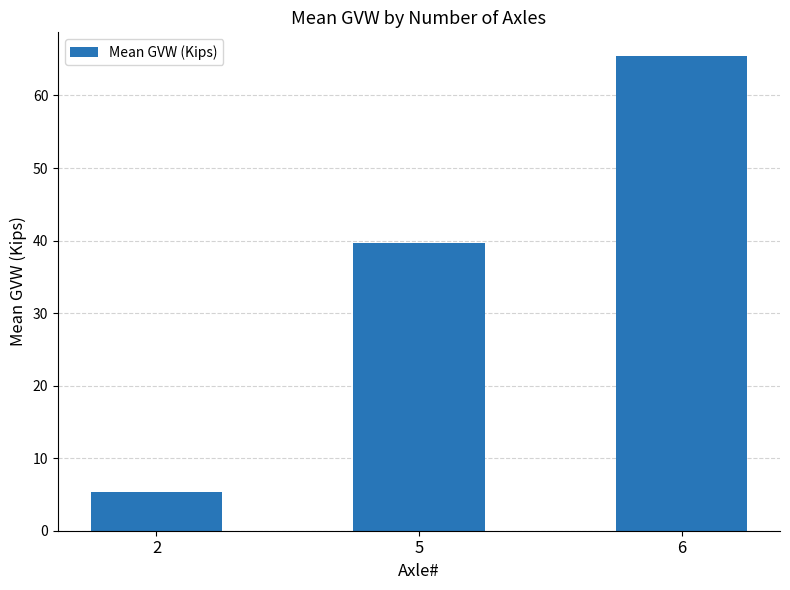

Reading right to left, list all the values displayed in this chart.

6=65.4	5=39.6	2=5.3